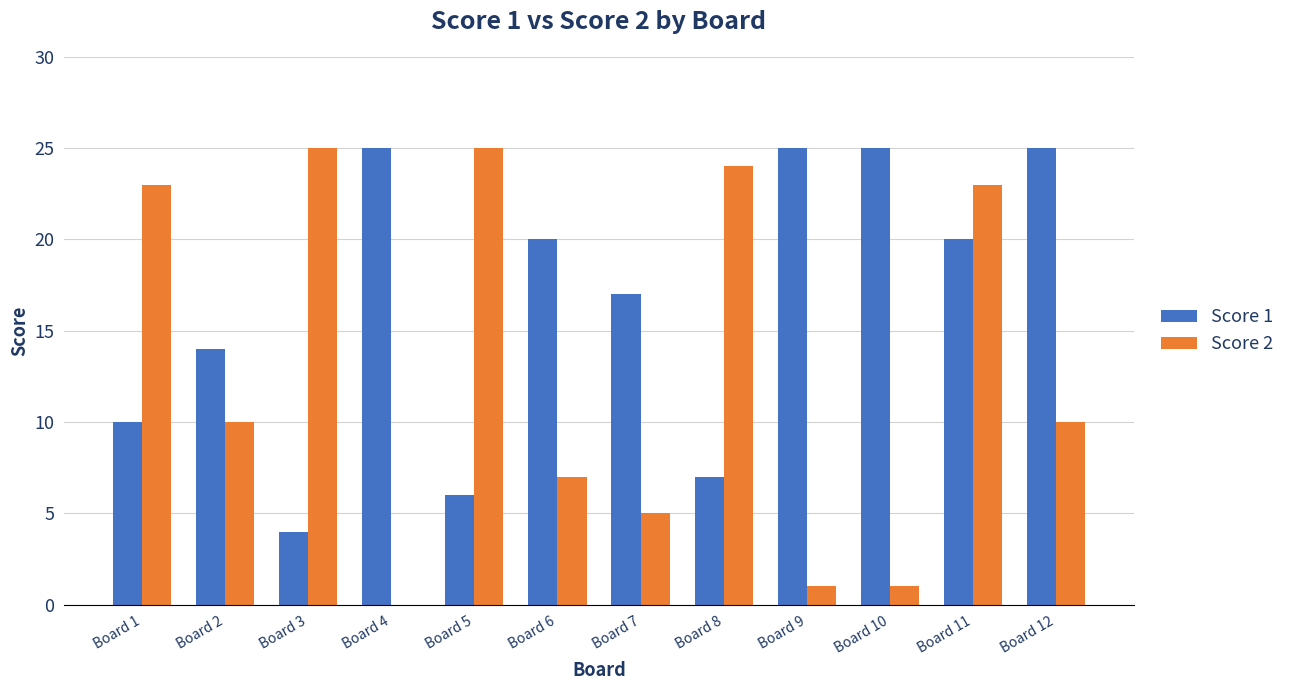

How many values in Score 2 are above zero?

11